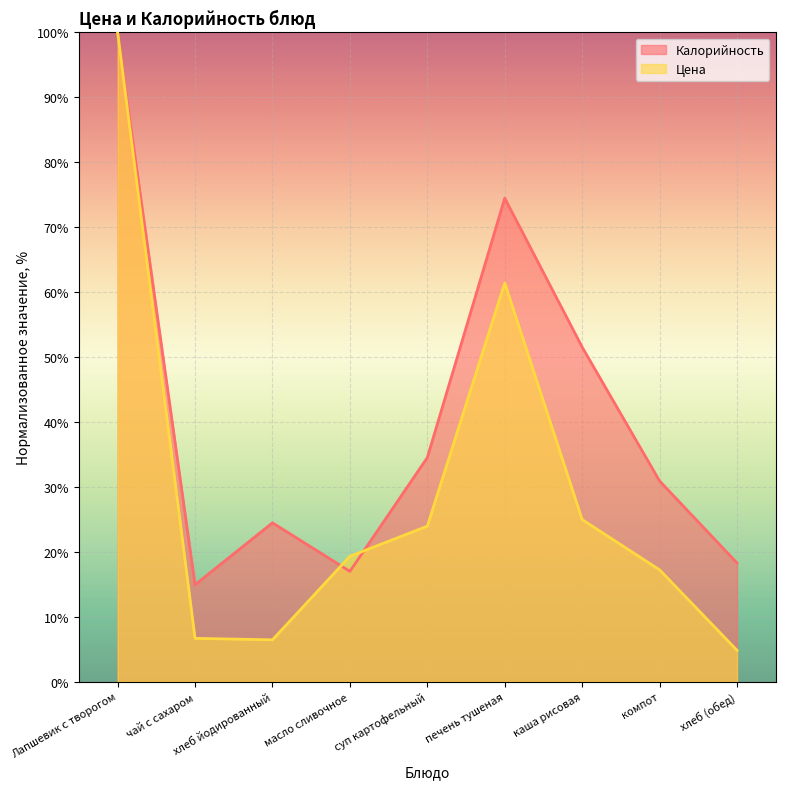

List the series in order of their peak value, highest first.

Цена, Калорийность